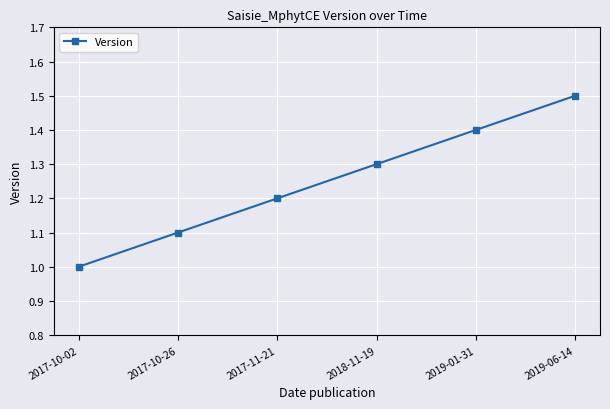

What is the label of the 4th point from the left?

2018-11-19